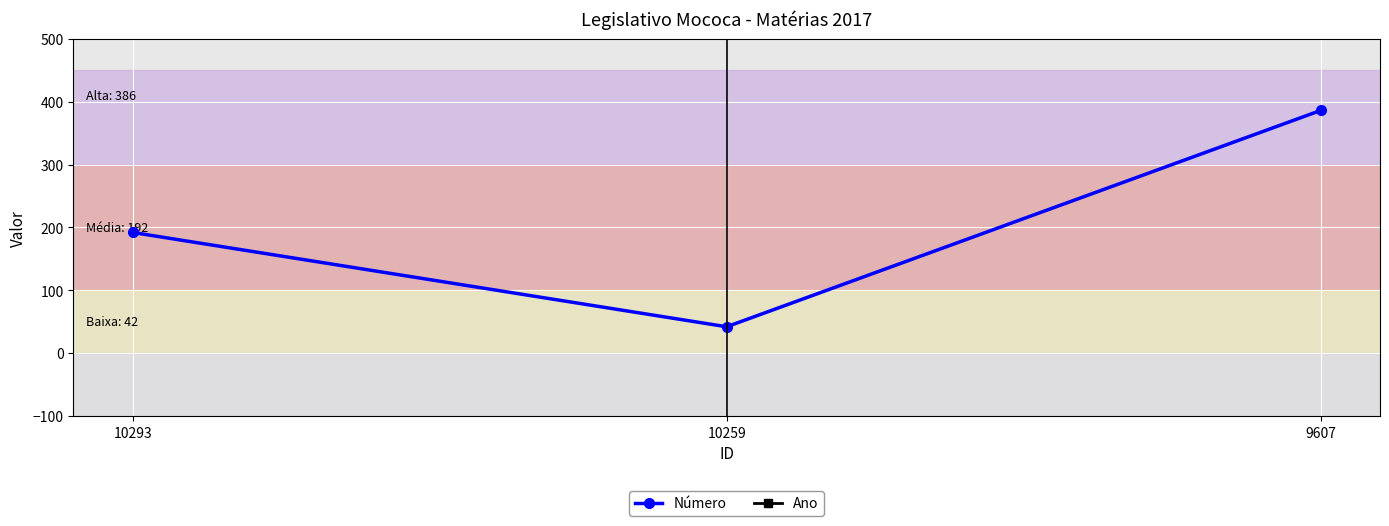

How many values in the Número series exceed 192?

1